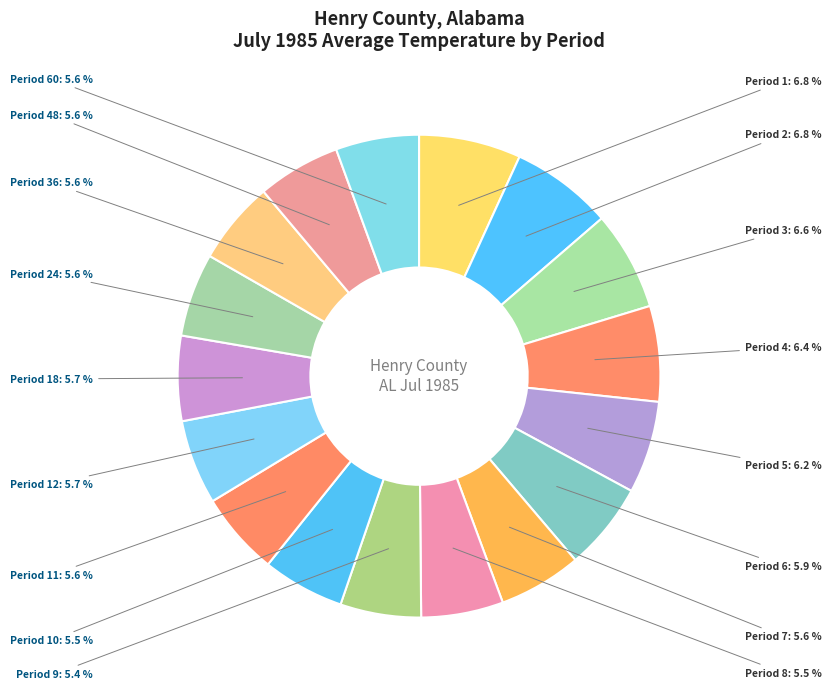

To the nearest percent, what is the average slice percentage?

6%